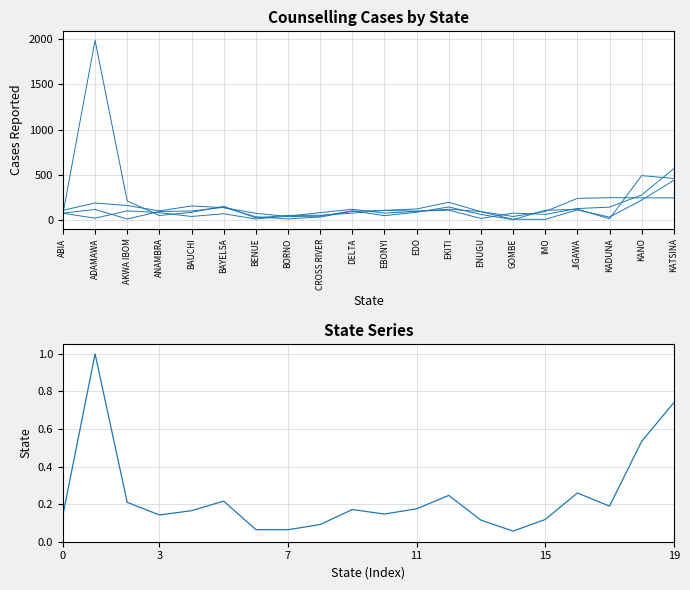

What is the change in value from BAUCHI to EKITI?

+0.1